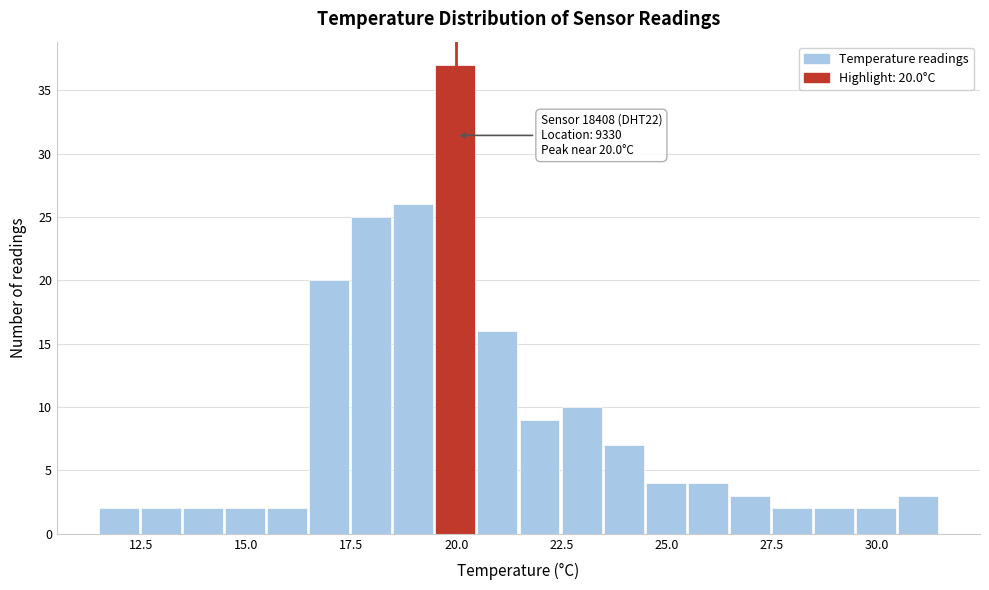

Read against the x-axis, roughly where is the centre of the tallest bar?

20.0